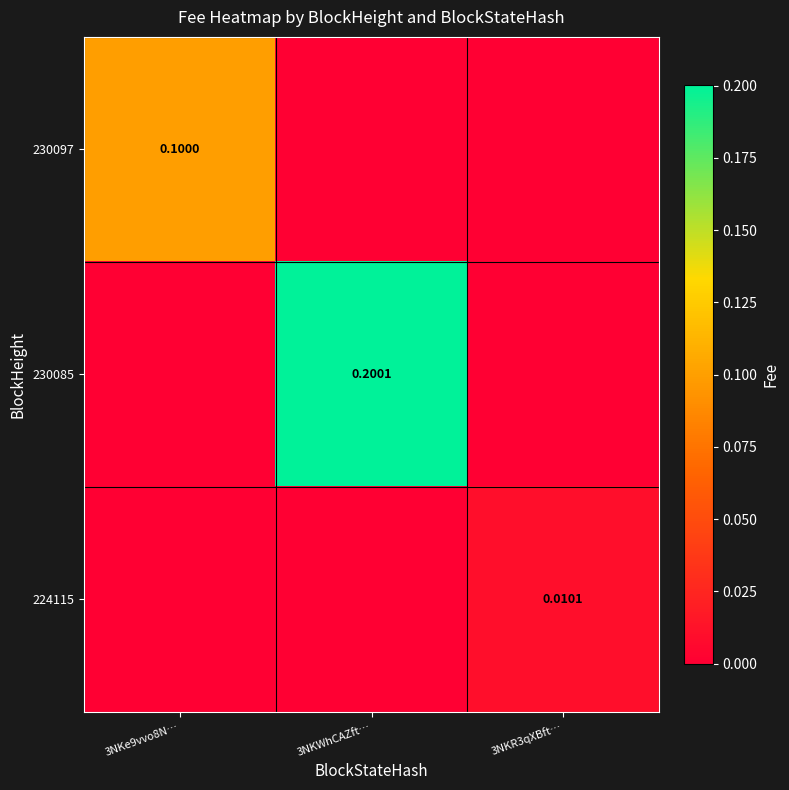

List the labels in order of 230097 value, largest first.

3NKe9vvo8N…, 3NKWhCAZft…, 3NKR3qXBft…